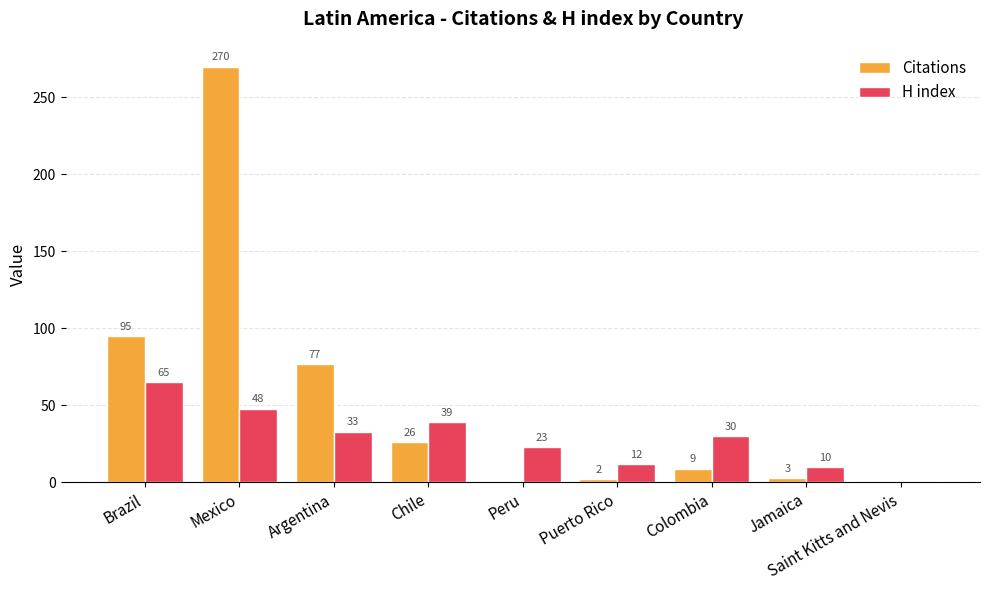

What is the maximum value for H index?

65